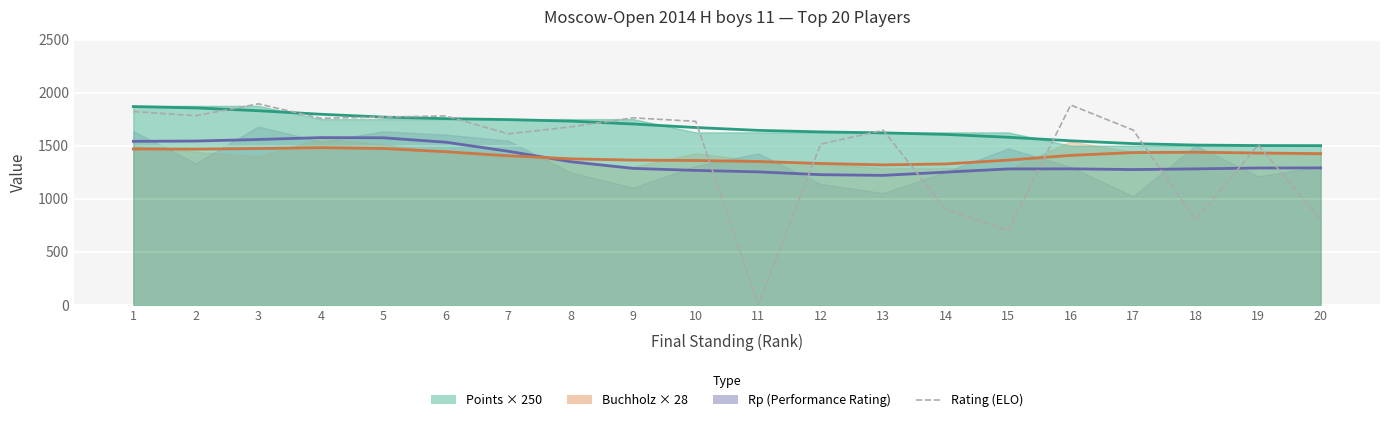

How many interior local valleys (lower than both neighbors) does the data have?

6